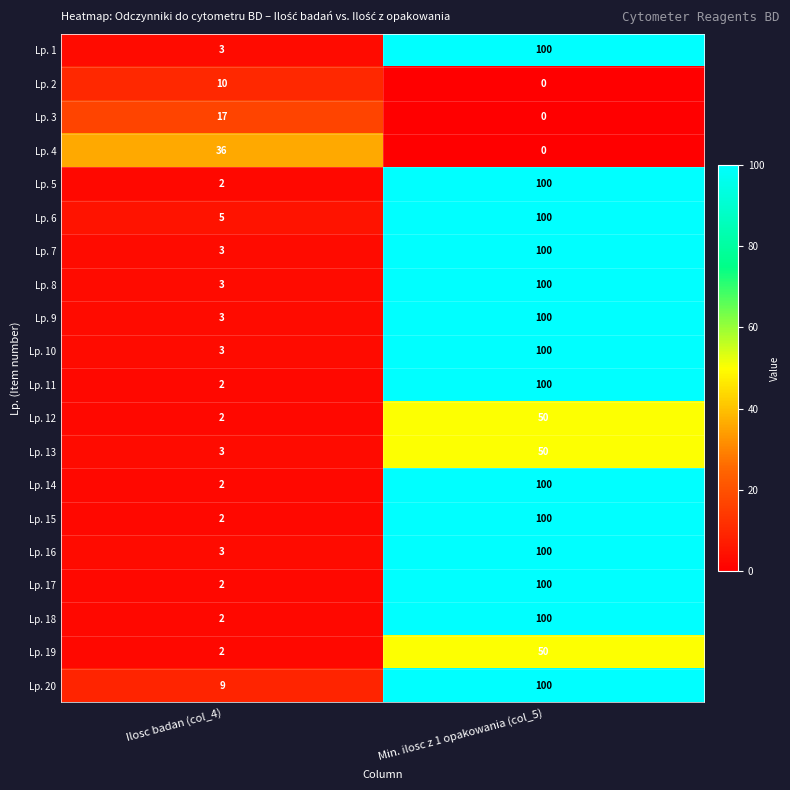

Where is Lp. 12 nearest to the value 26?

Ilosc badan (col_4)